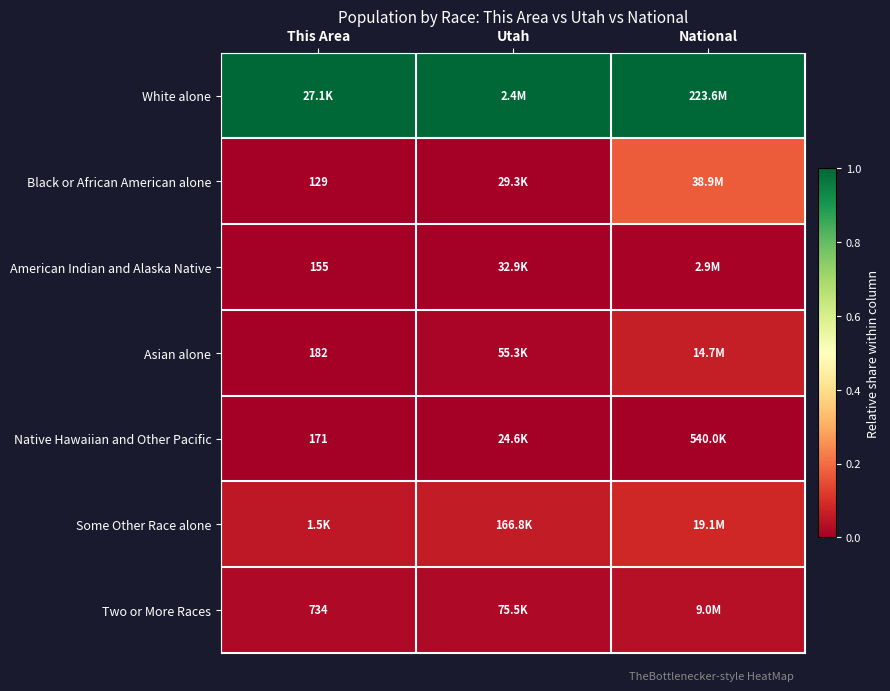

What value does the White alone series have at National?

1.0